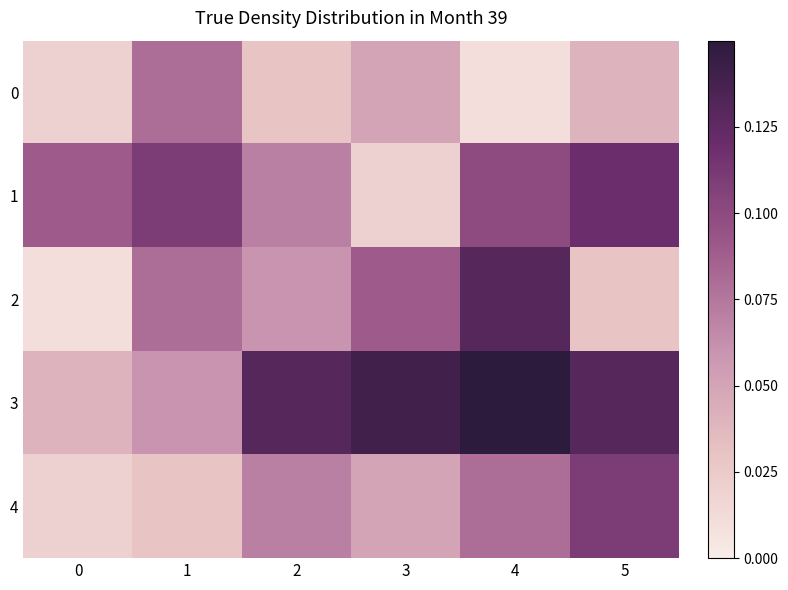

At which category is the sum across all series the highest?

4